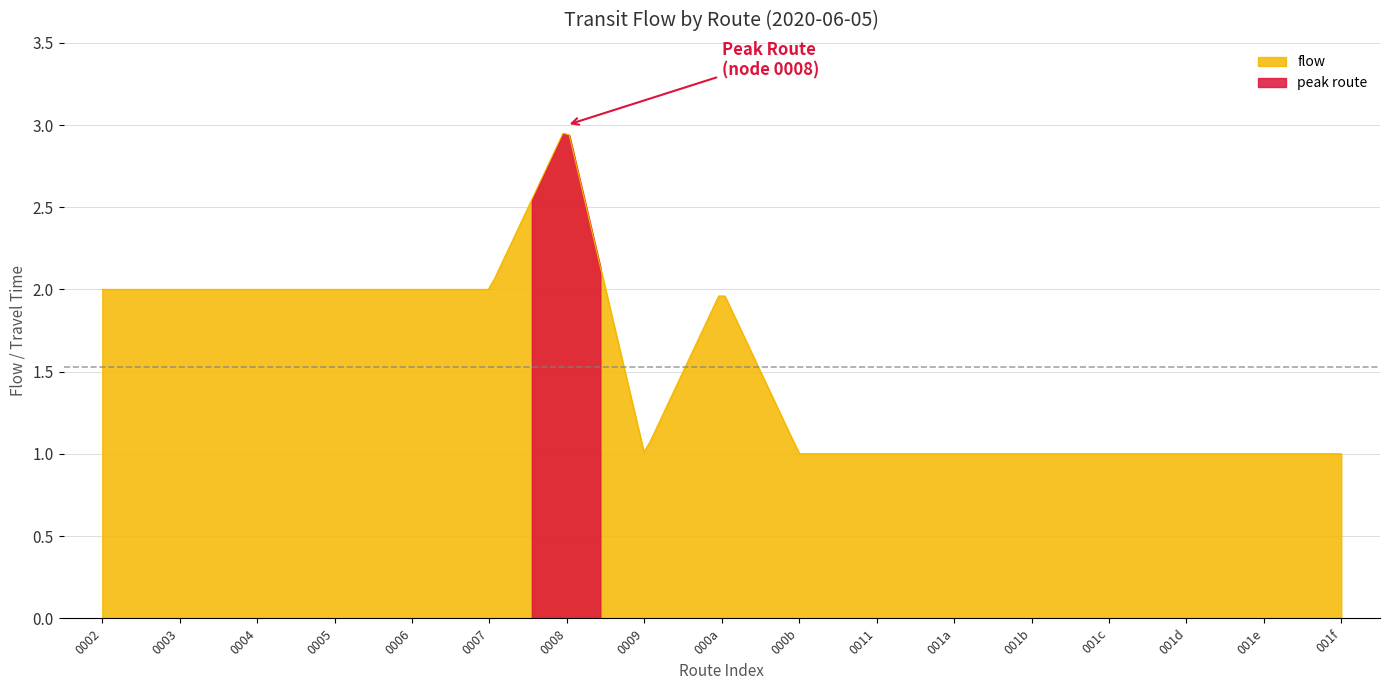

True or false: flow and travel_time intersect in this chart.

False